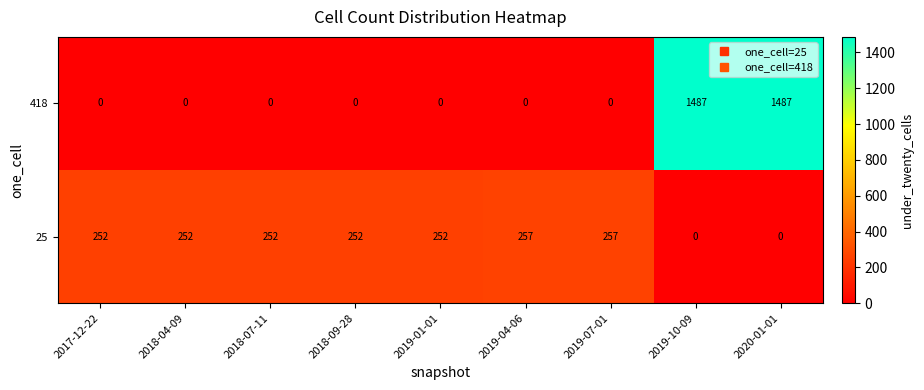

Is it true that 25 equals 0 at 2020-01-01?

True